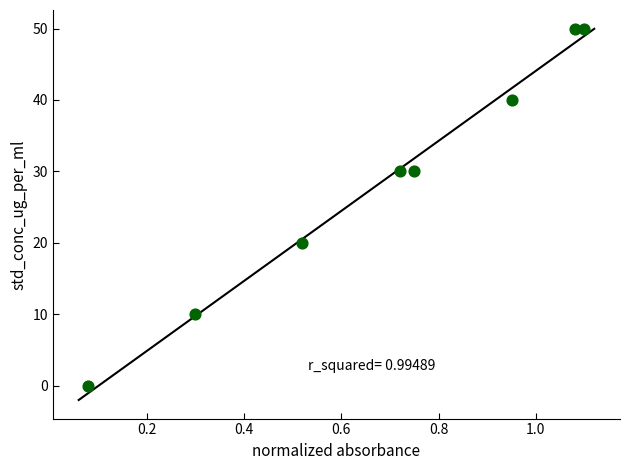

What is the average Y value?

29